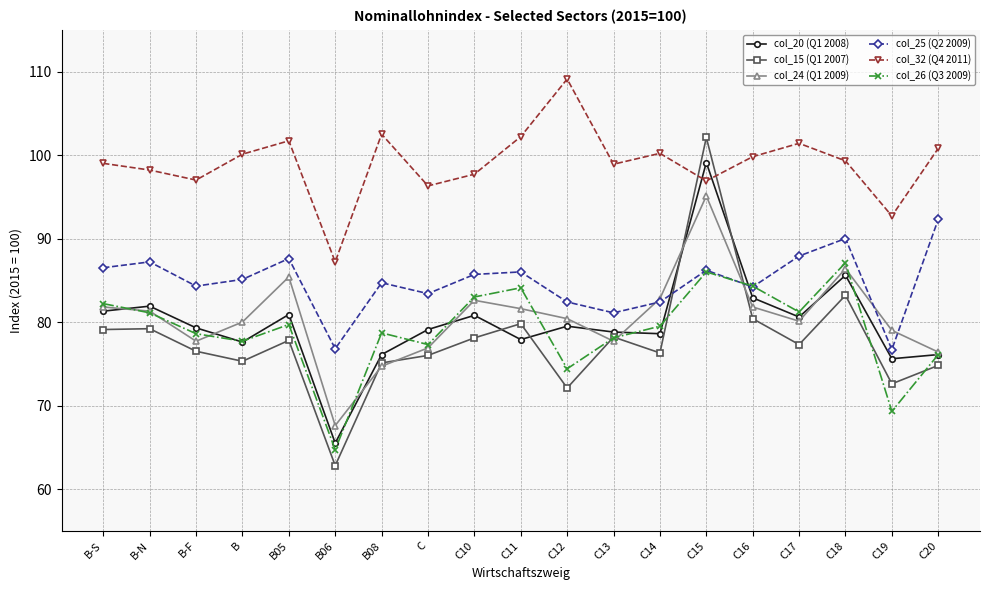

What is the average value of the col_24 (Q1 2009) series?

80.5